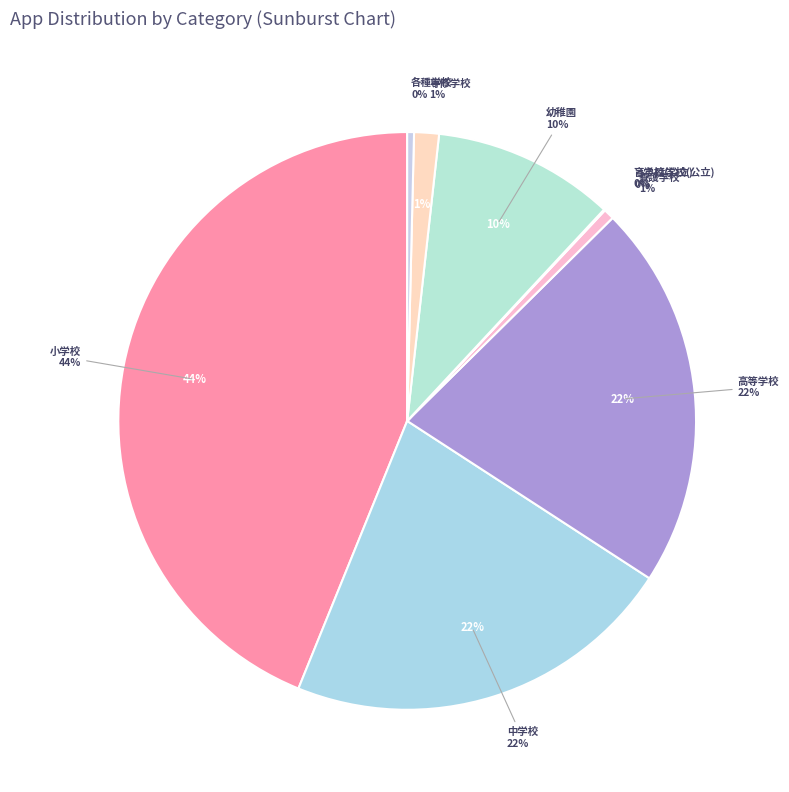

The 小学校 slice represents 44% of the pie. True or false?

True